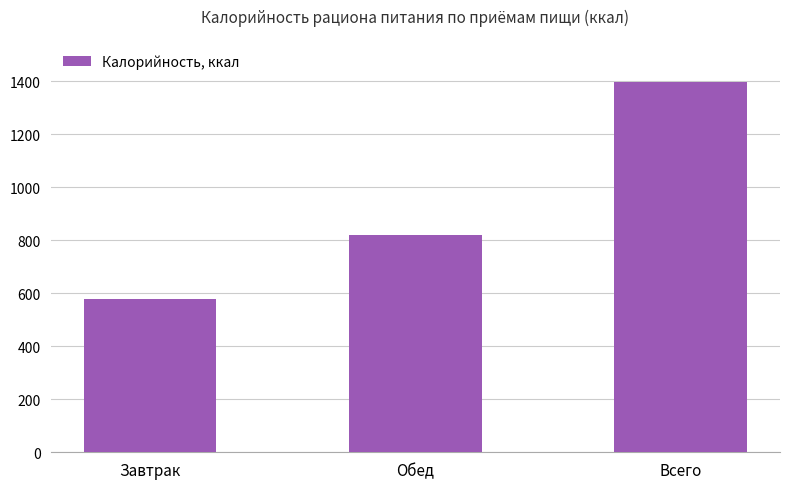

Is it true that the value at Обед is 1213.3?

False